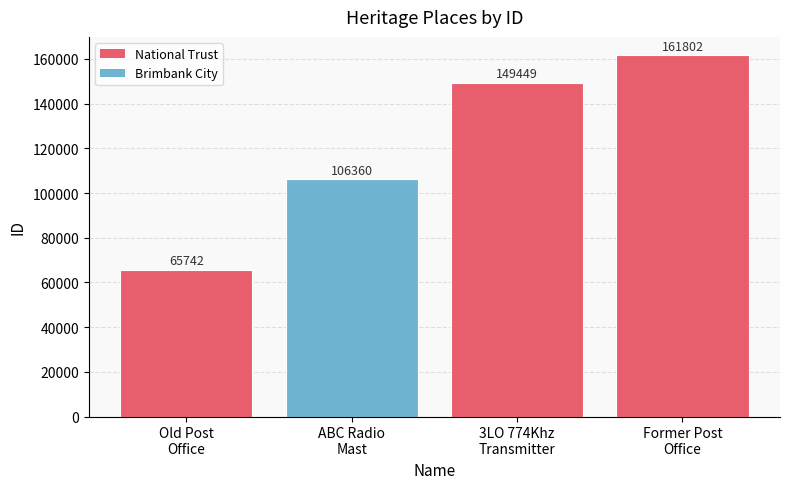

The chart shows a value of 87868 at Old Post
Office. True or false?

False